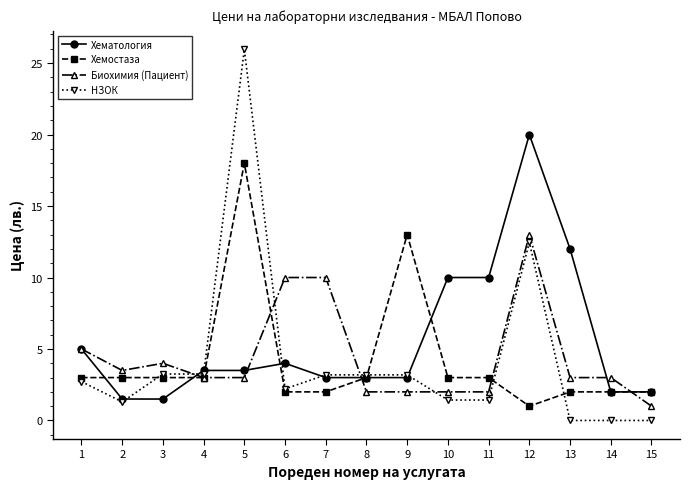

How many intersections are there between Биохимия (Пациент) and НЗОК?

4